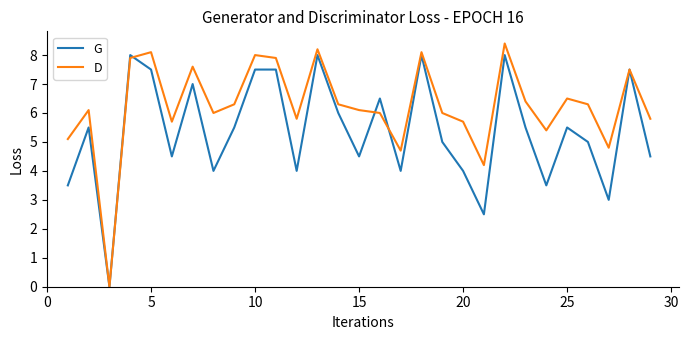

Is this an area chart (filled region under the line)?

No